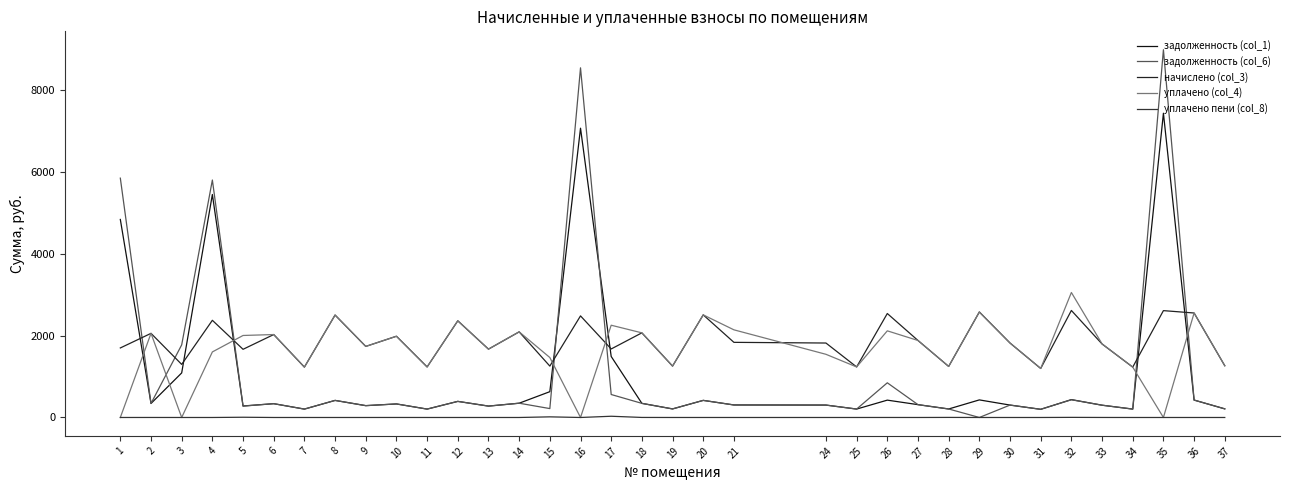

What is the average value of the задолженность (col_1) series?

1046.7